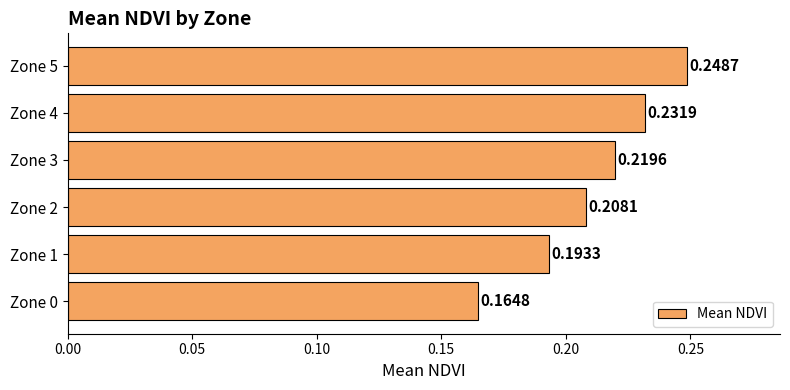

Between Zone 3 and Zone 4, which is larger?

Zone 4